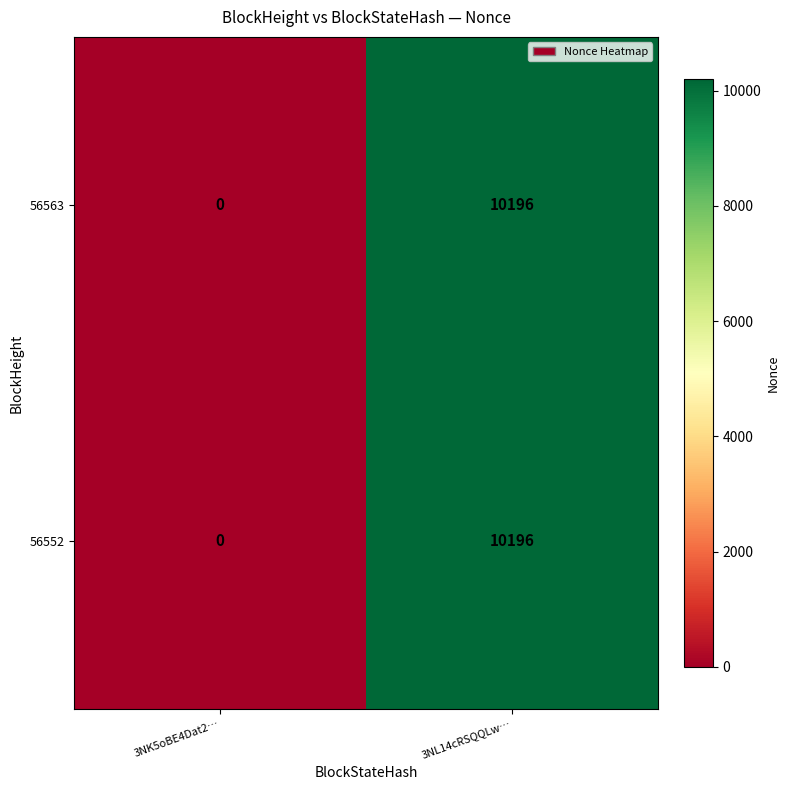

How many positive values does the 56552 series have?

1